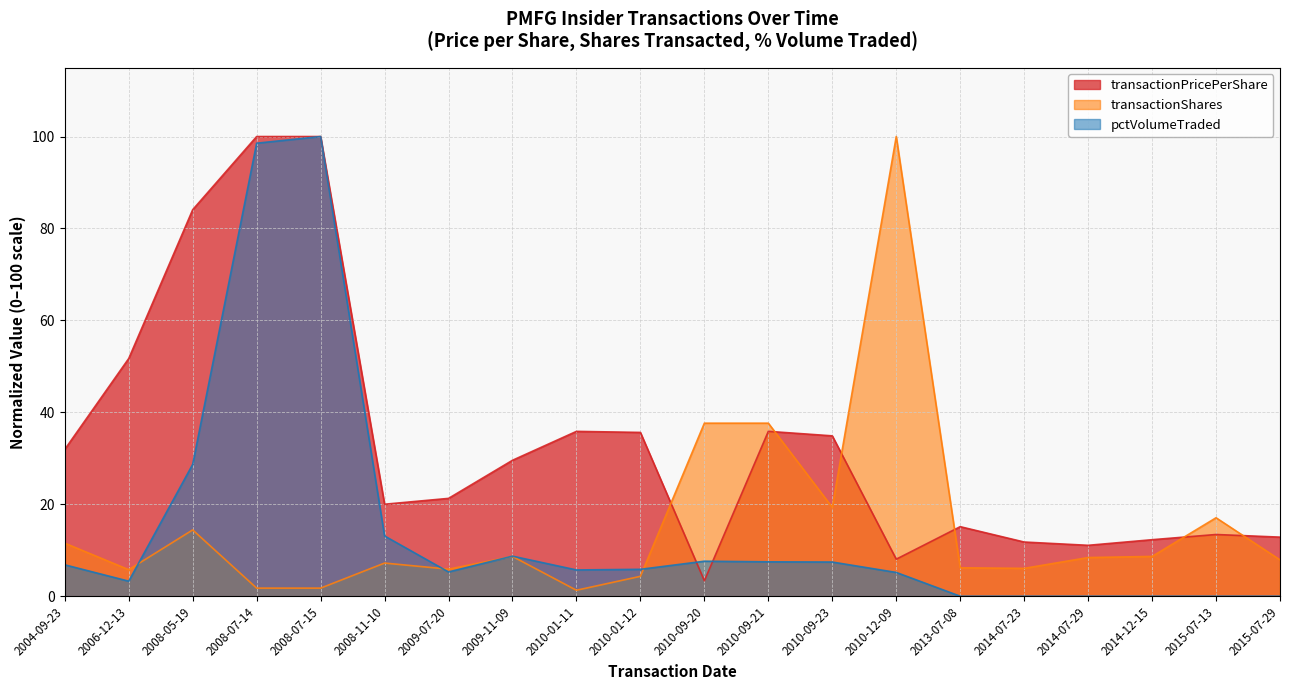

What is the approximate value of pctVolumeTraded at 2010-09-20?

7.6